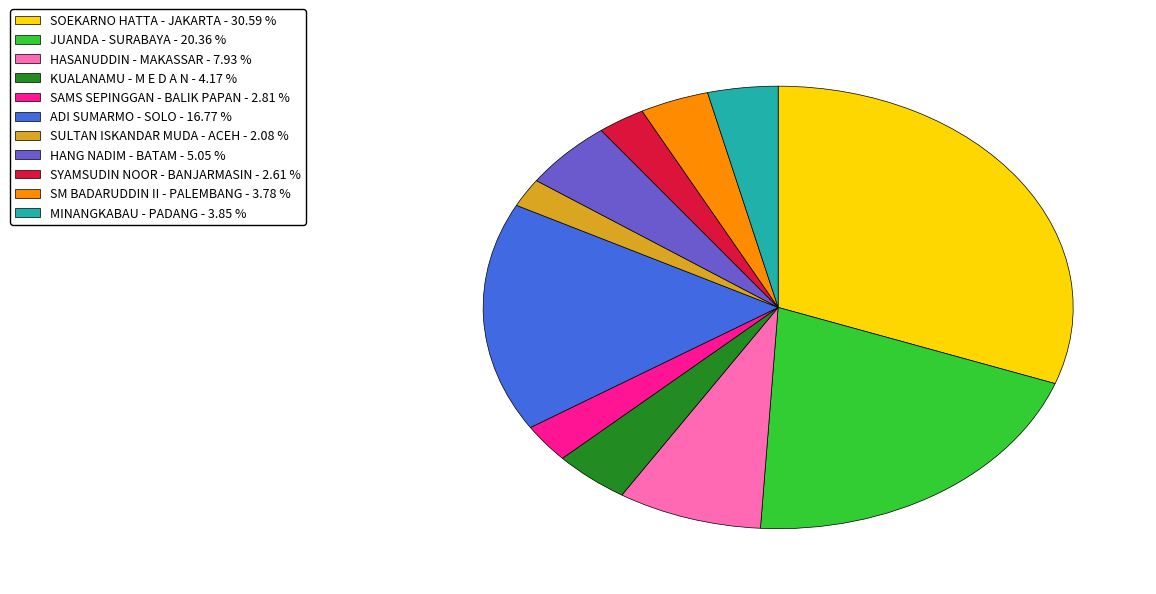

Does any single category account for the majority?

No